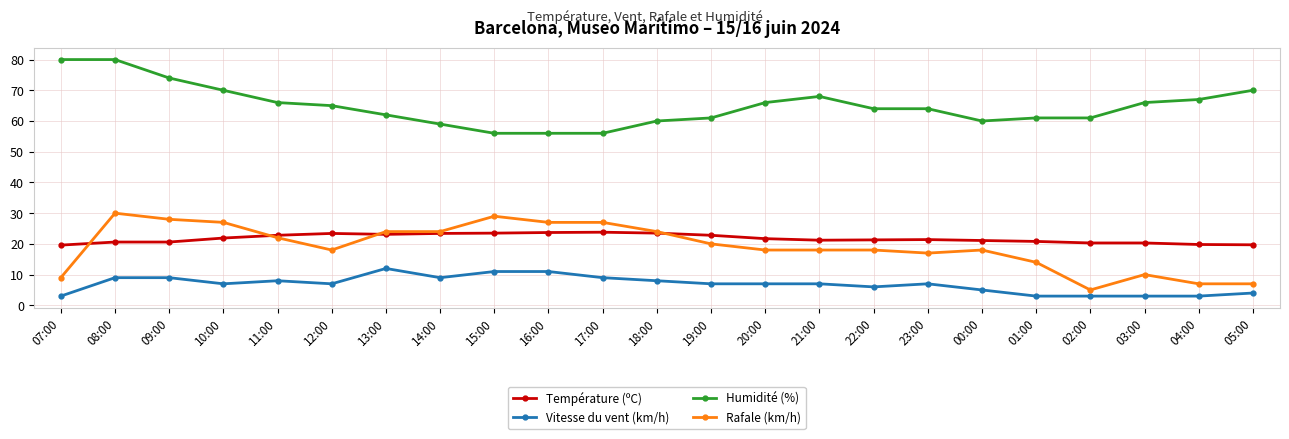

True or false: Température (ºC) and Humidité (%) cross at least once.

False